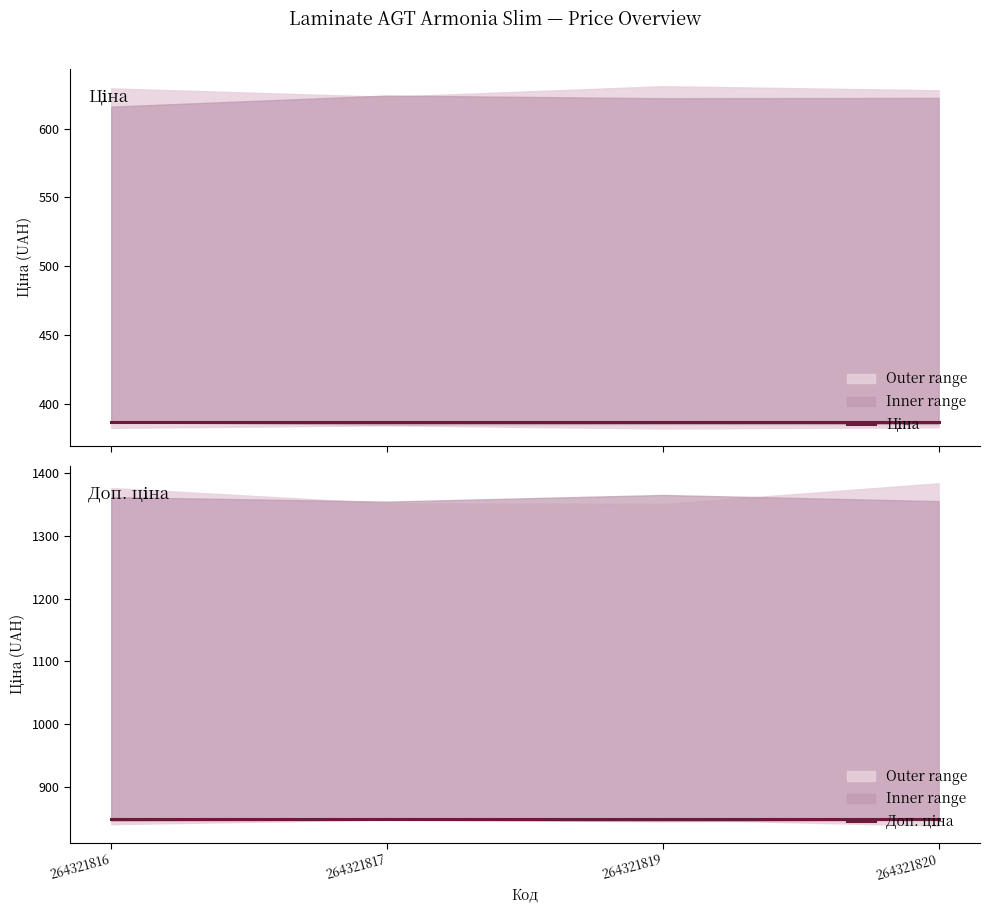

Reading right to left, list all the values displayed in this chart.

Ціна: 264321820=386.9	264321819=386.9	264321817=386.9	264321816=386.9
Доп. ціна: 264321820=849.0	264321819=849.0	264321817=849.0	264321816=849.0